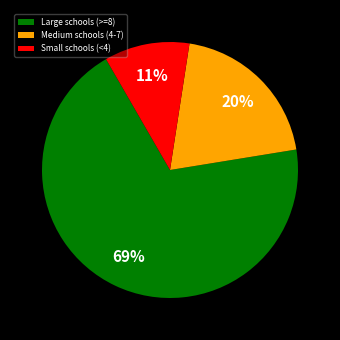

The Small schools (<4) slice represents 11% of the pie. True or false?

True